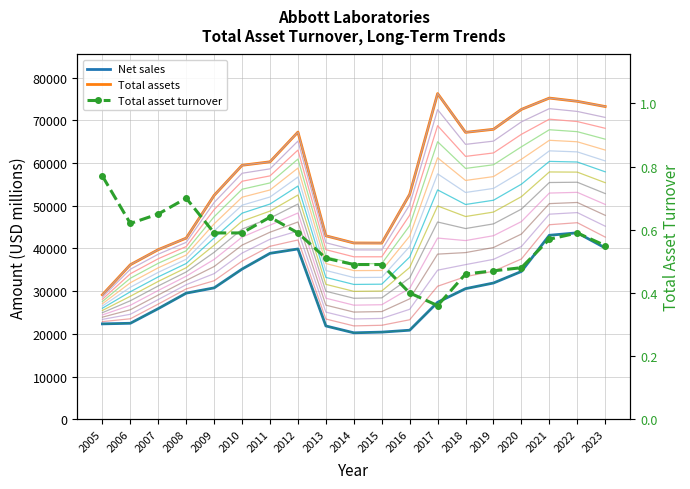

What is the difference between the highest and lowest values at 2011?

60276.4